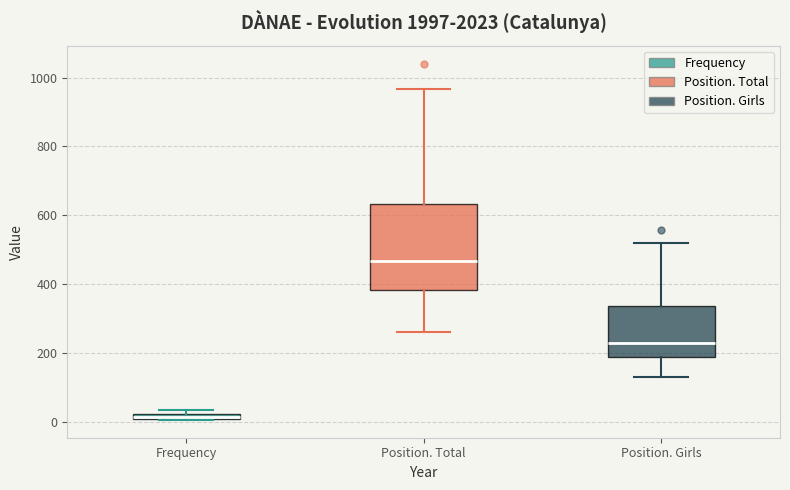

Which box has the highest median line?

Position. Total